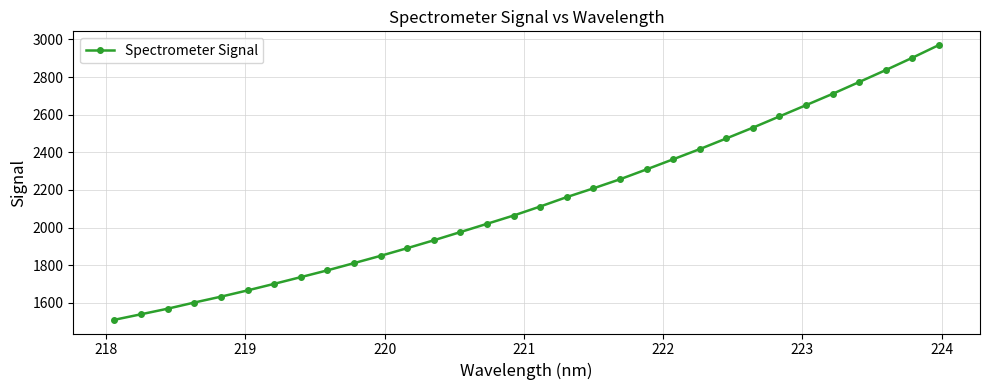

What is the value of the 25th point from the left?

2531.0